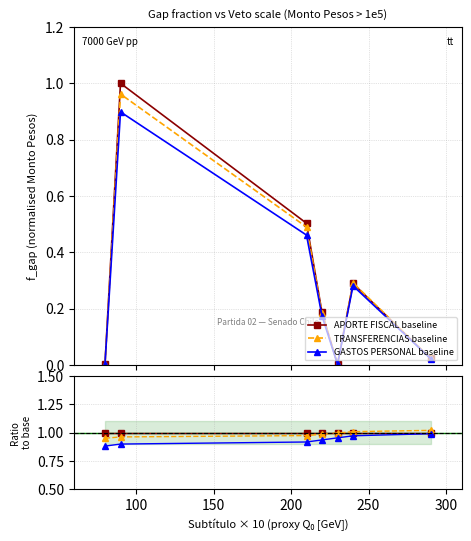

True or false: TRANSFERENCIAS baseline has more than 2 points higher than both neighbors.

False